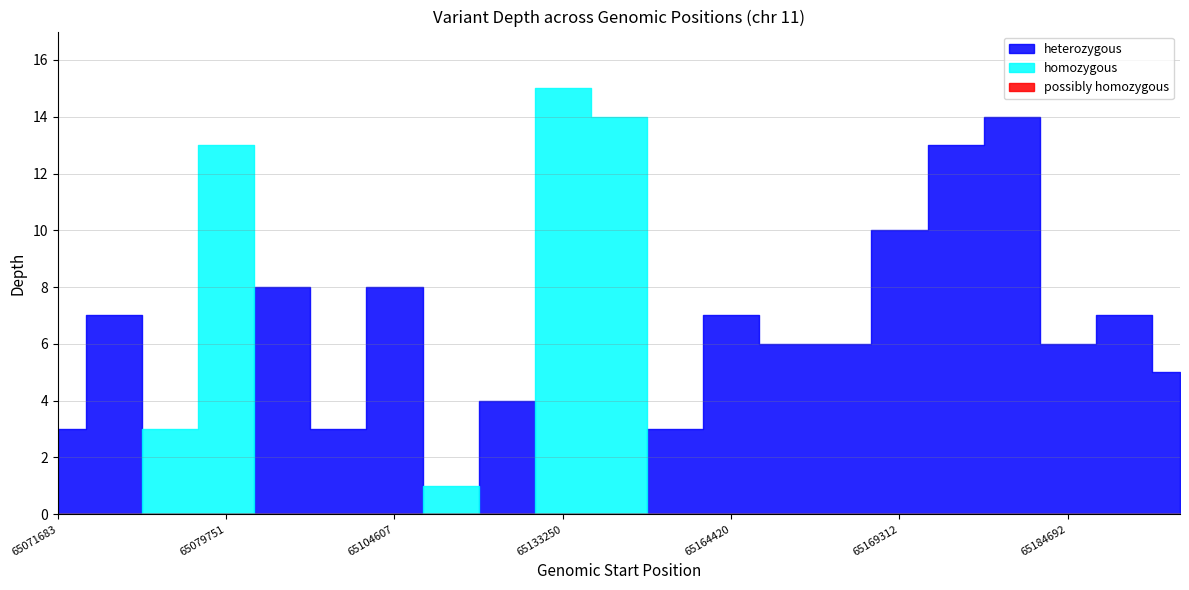

Reading left to right, transcribe all the data shown in this chart.

3	7	3	13	8	3	8	1	4	15	14	3	7	6	6	10	13	14	6	7	5